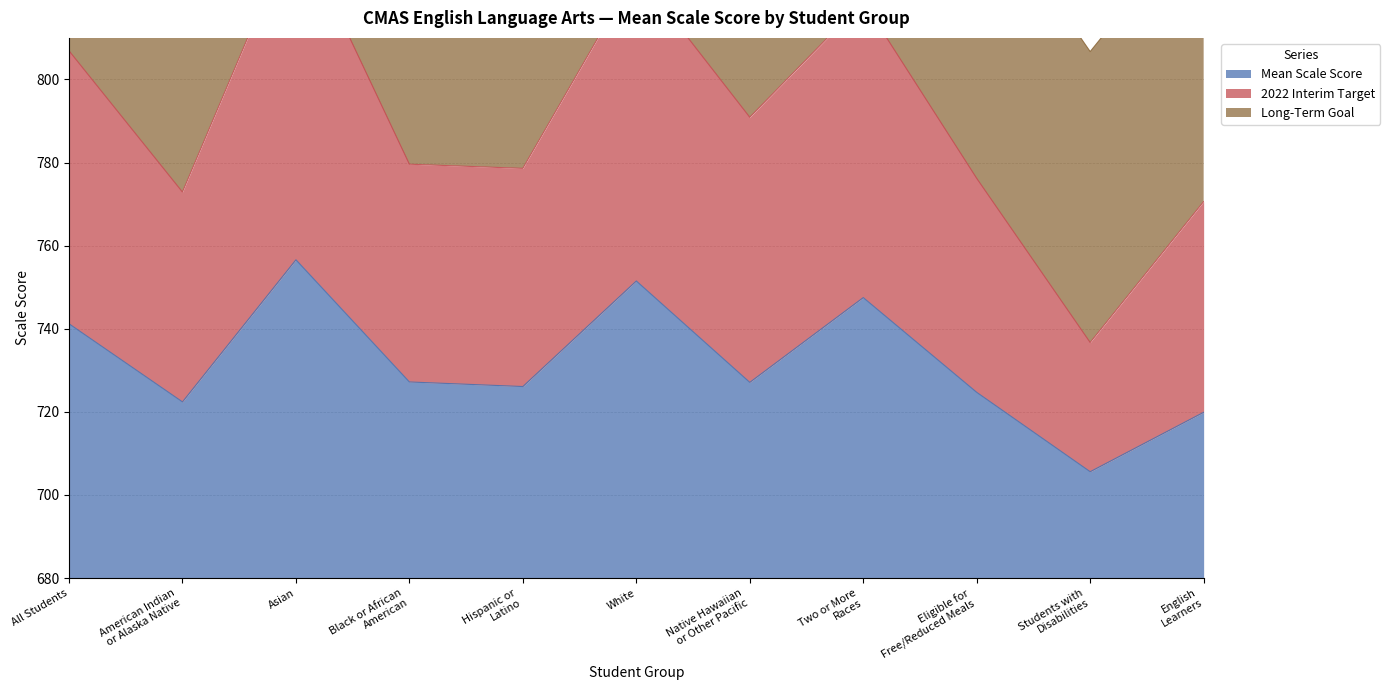

What is the difference between the maximum and minimum values in the 2022 Interim Target series?

100.7